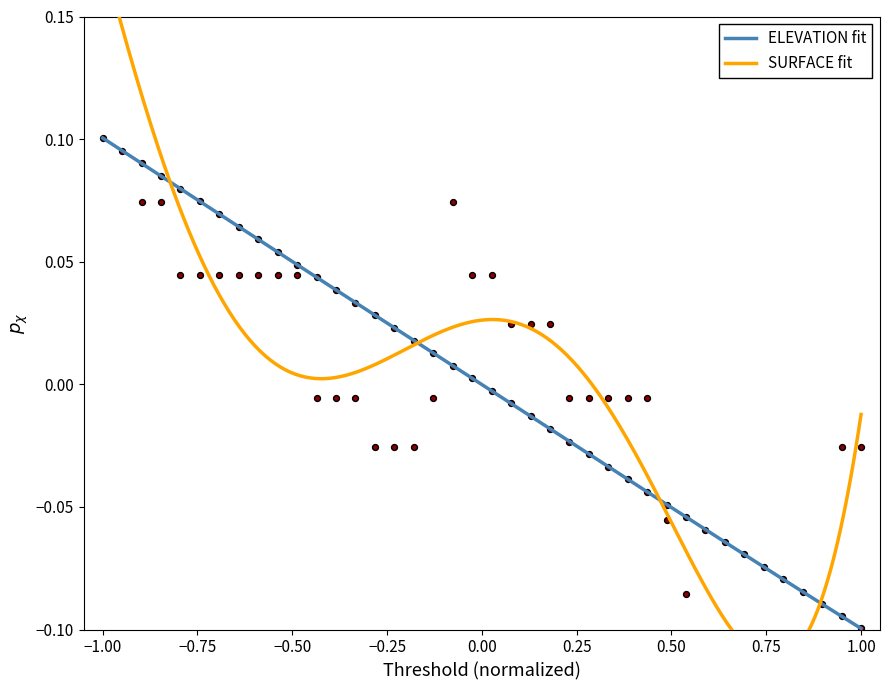

Which series contains the lowest Y value?

SURFACE